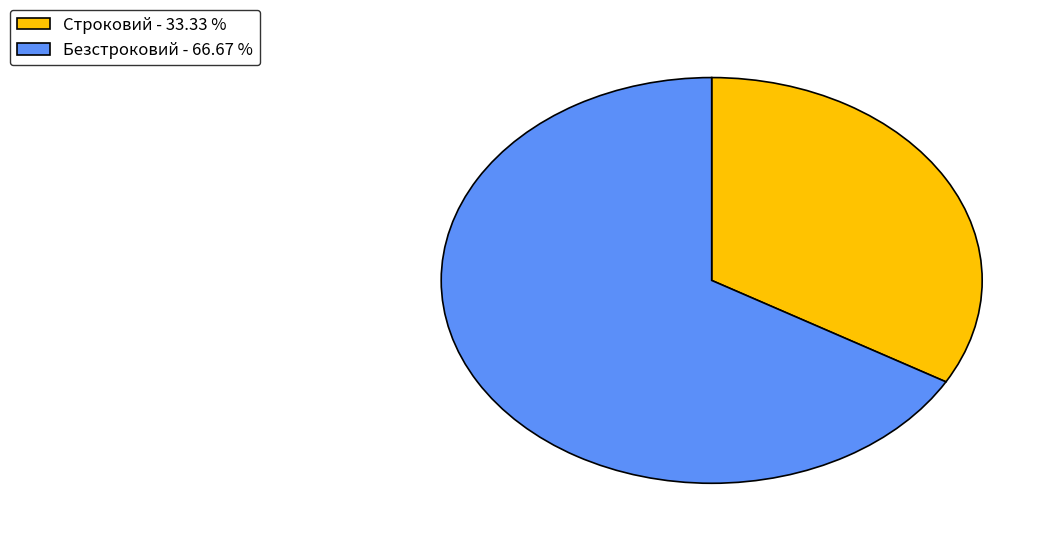

Does any single category account for the majority?

Yes